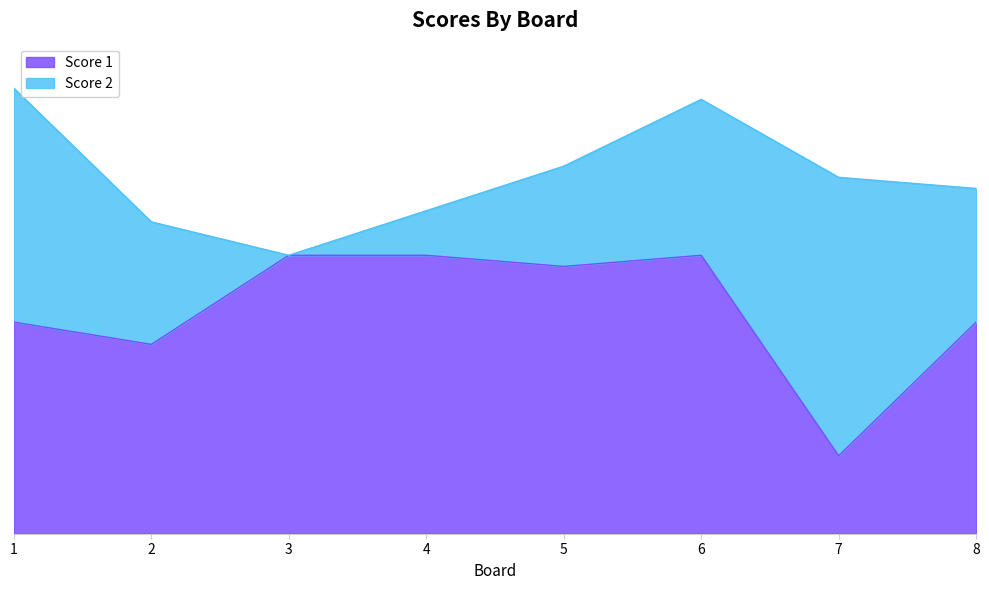

Is it true that the value at 3 is 11?

False